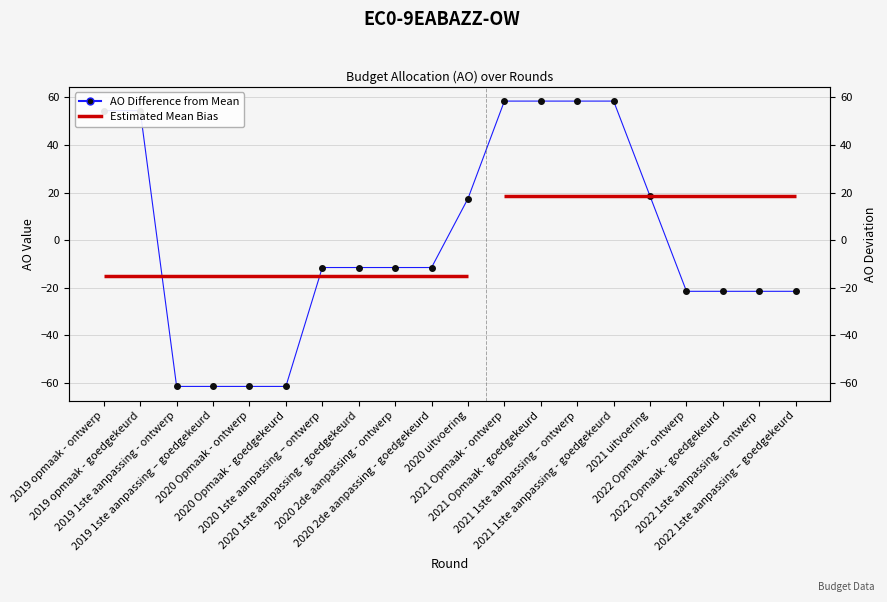

Is it true that the value at 2020 uitvoering is 17.5?

True